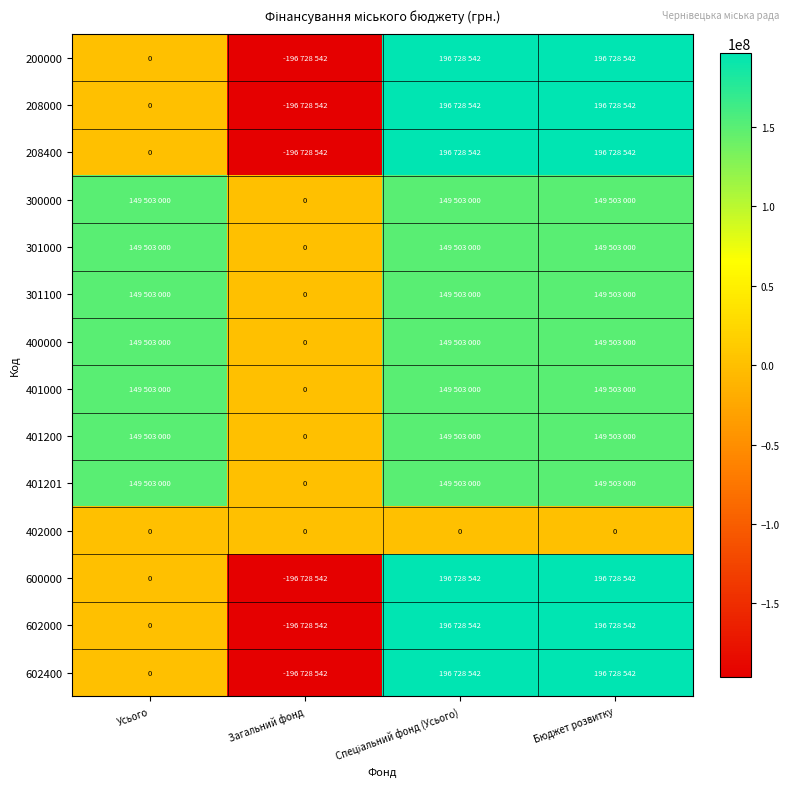

What is the total value across all series at Бюджет розвитку?

2226892252